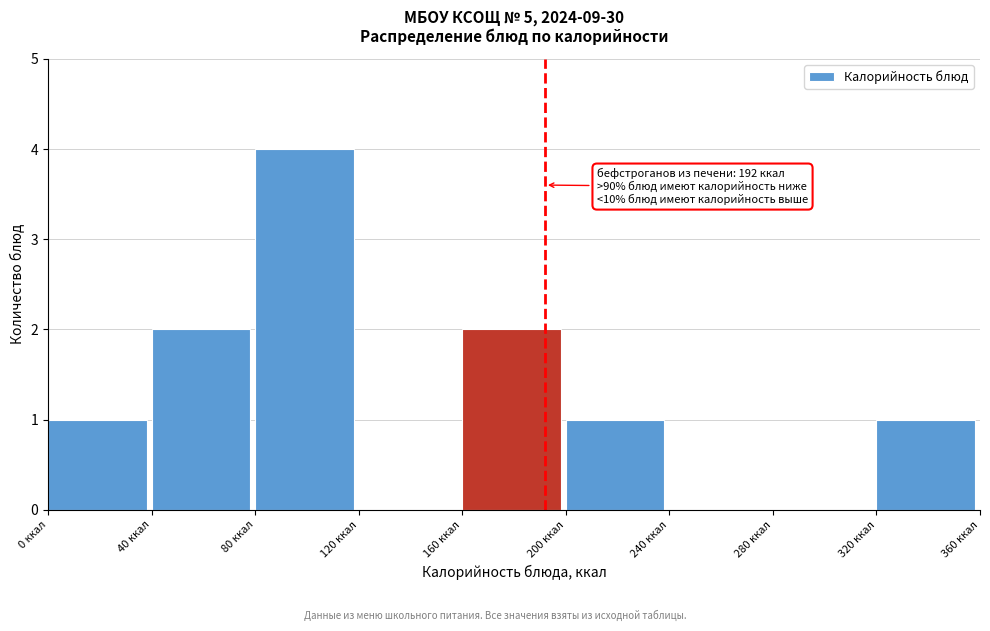

Over which range of the x-axis is the bar tallest?

80 to 120